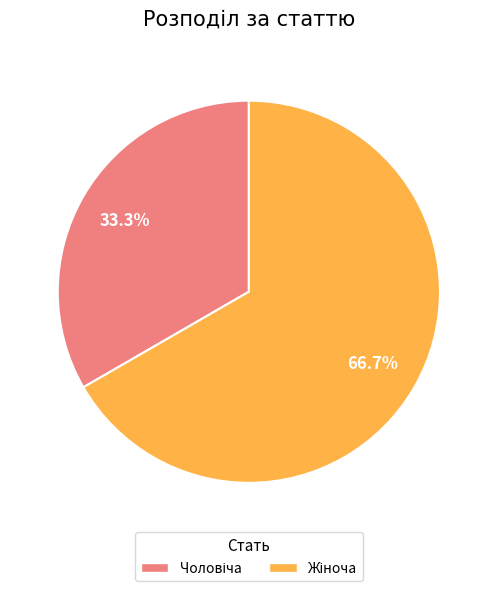

Is there a majority slice in this chart?

Yes